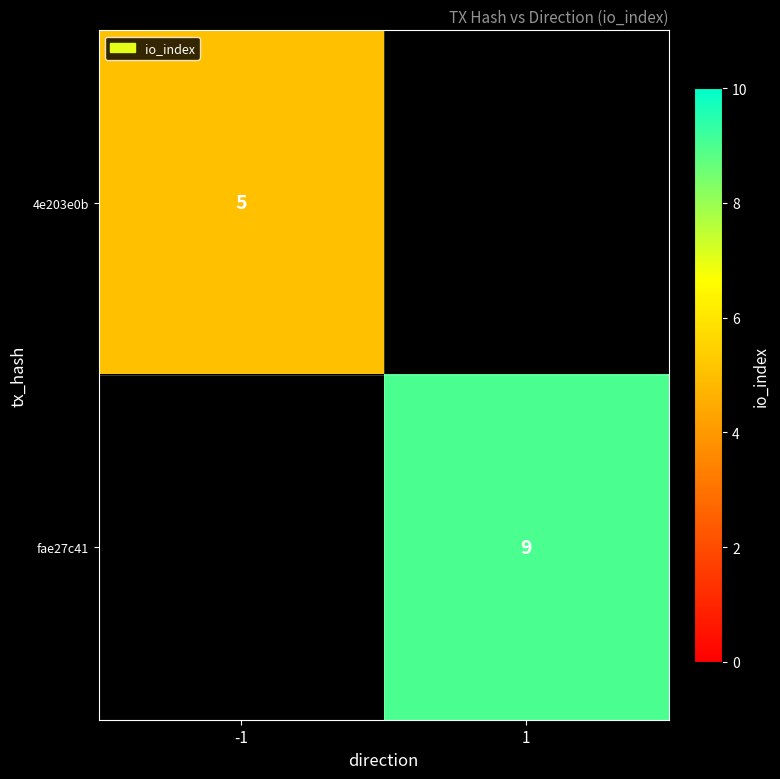

The fae27c41 series shows 14 at 1. True or false?

False